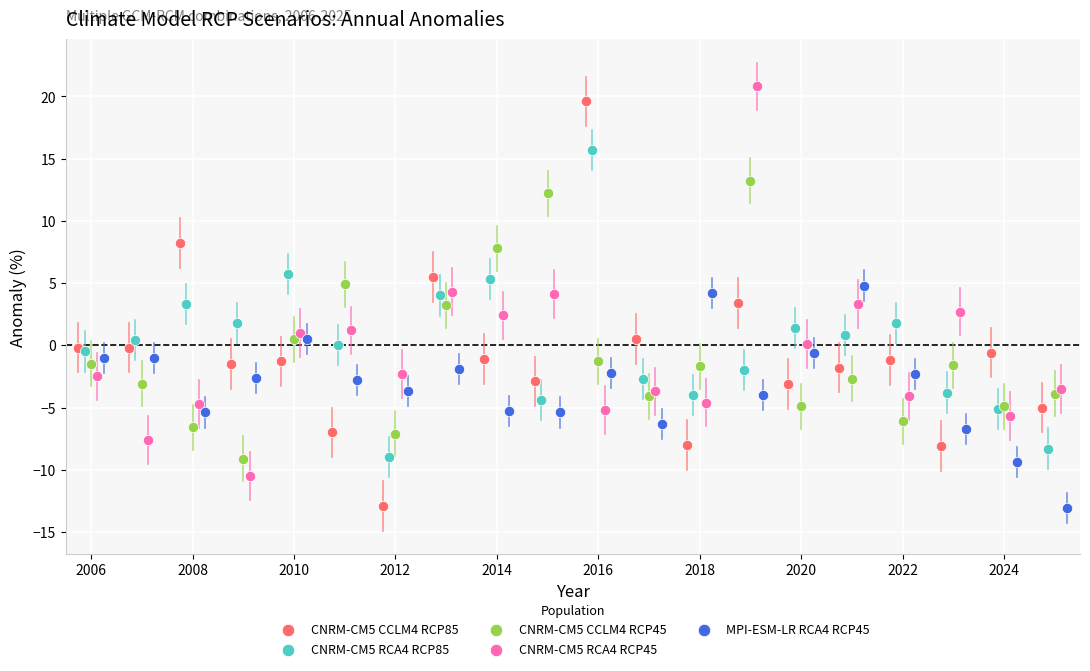

What are all the series names shown in the legend?

CNRM-CM5 CCLM4 RCP85, CNRM-CM5 RCA4 RCP85, CNRM-CM5 CCLM4 RCP45, CNRM-CM5 RCA4 RCP45, MPI-ESM-LR RCA4 RCP45